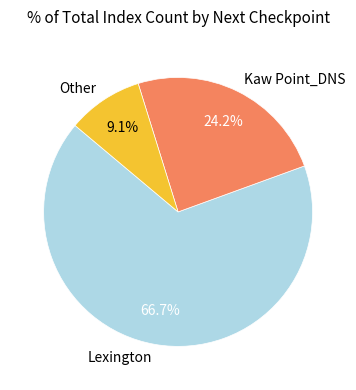

How many slices are in this pie chart?

3